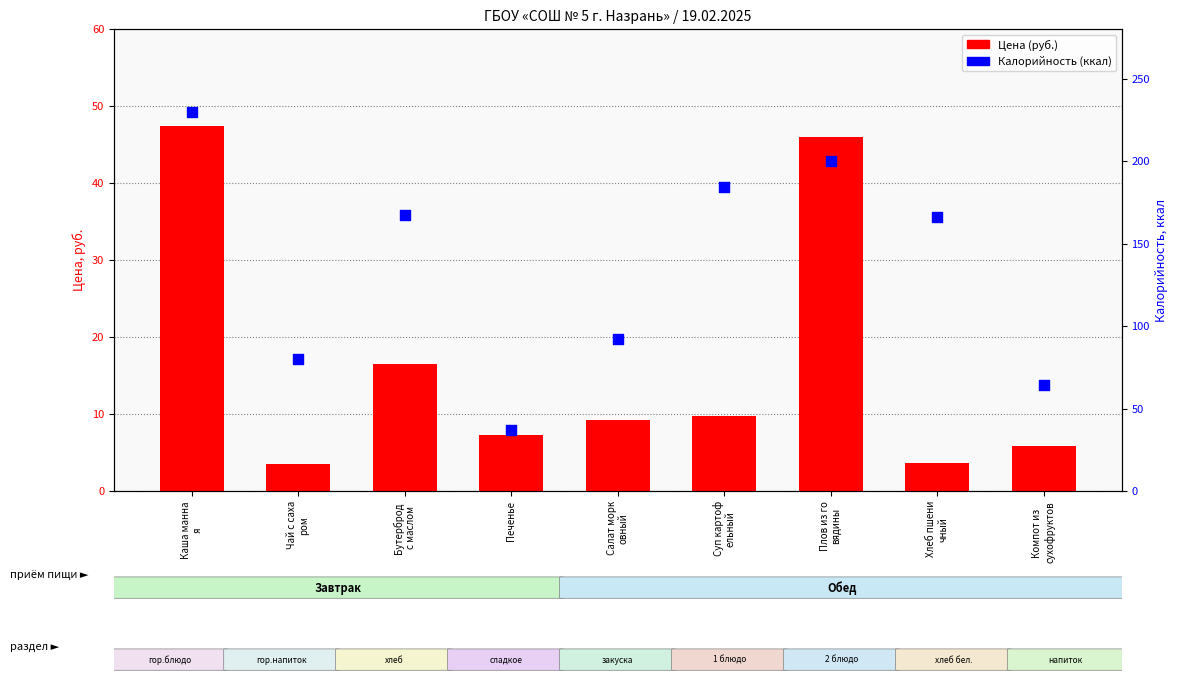

Which series has the widest spread of Y values?

Калорийность (ккал)